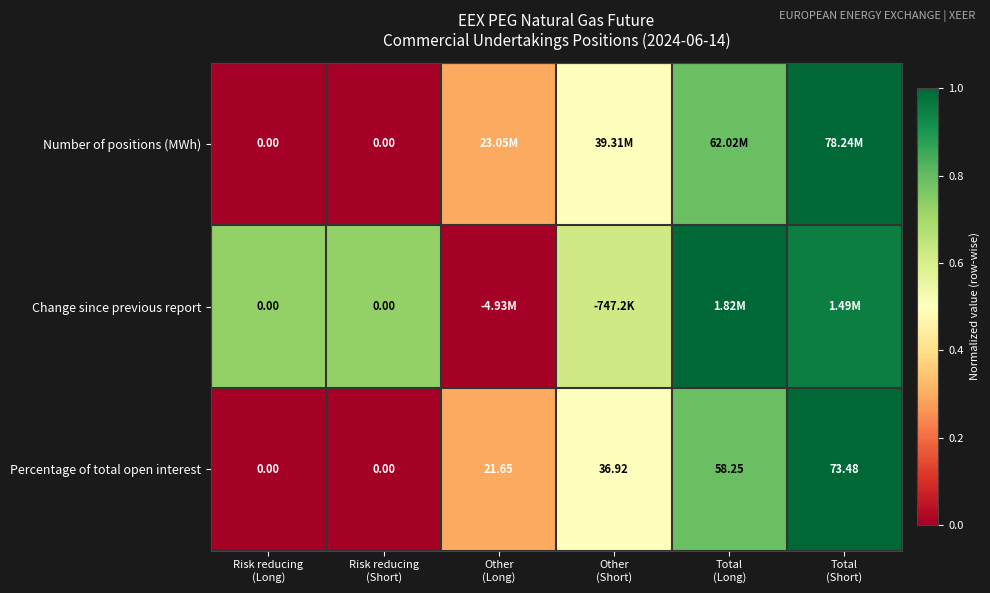

Is it true that Percentage of total open interest equals 0.4 at Risk reducing (Long)?

False